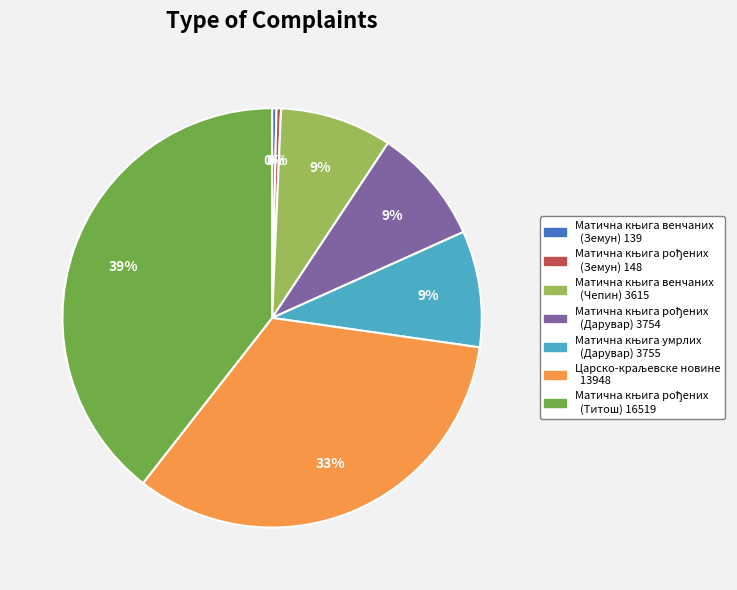

To the nearest percent, what is the difference between the largest and smallest slice percentages?

39%